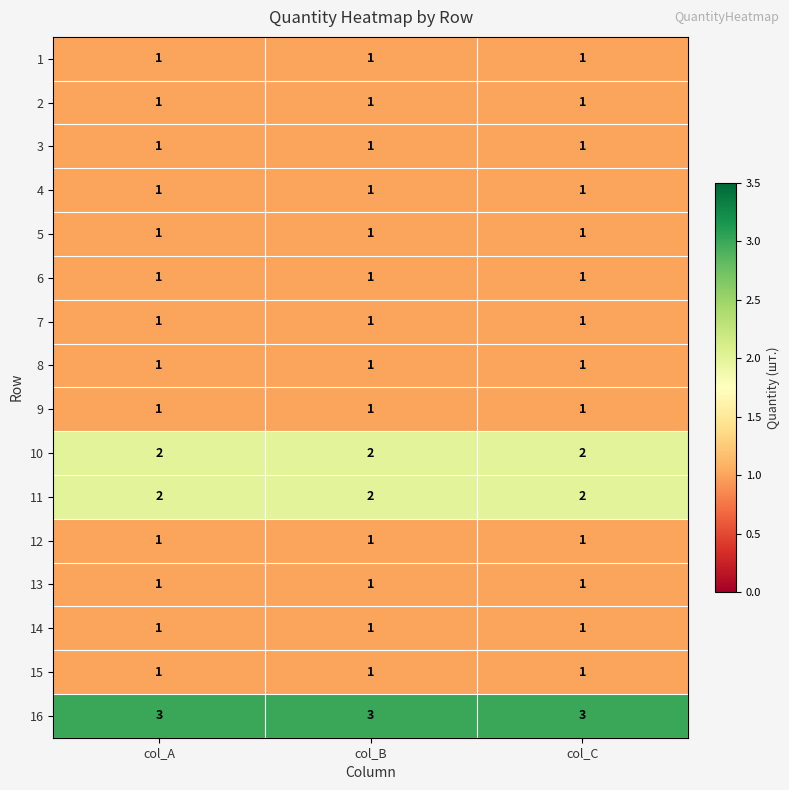

Is it true that 14 equals 1 at col_B?

True